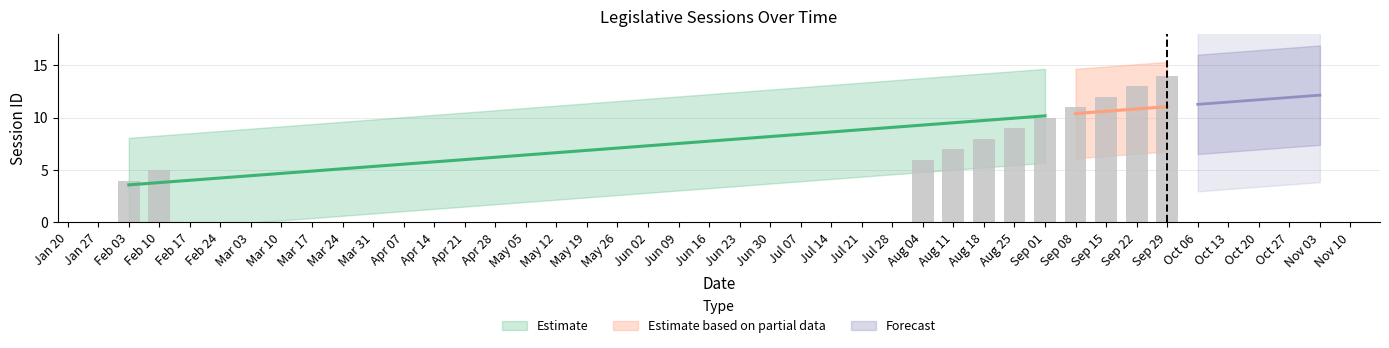

Which label corresponds to the smallest value in the chart?

2025-02-03